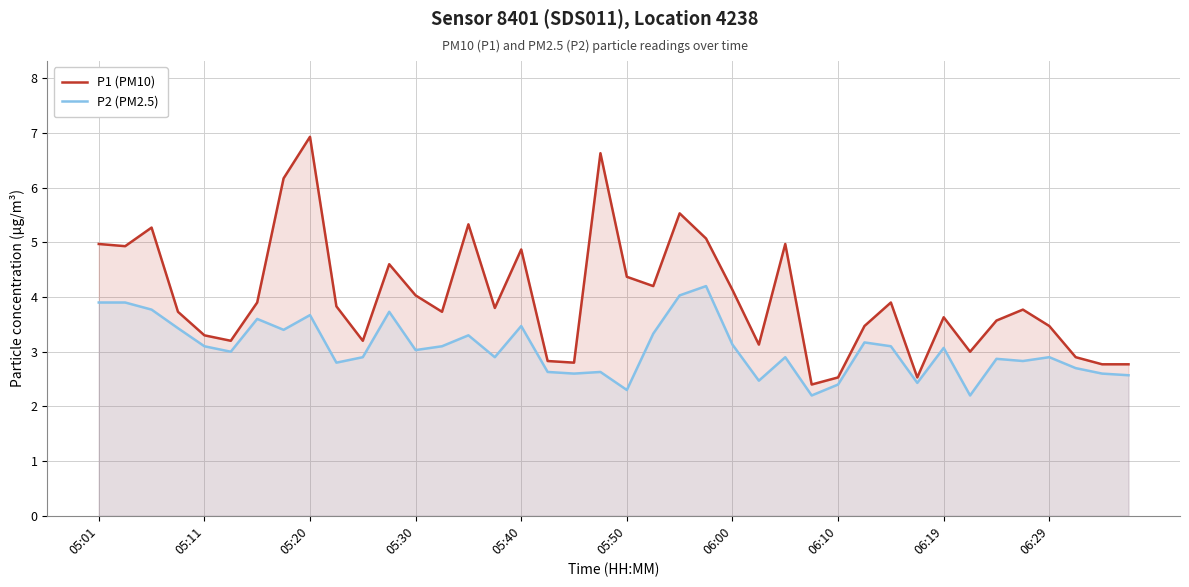

What is the spread (max minus min) of values at 39?

0.2